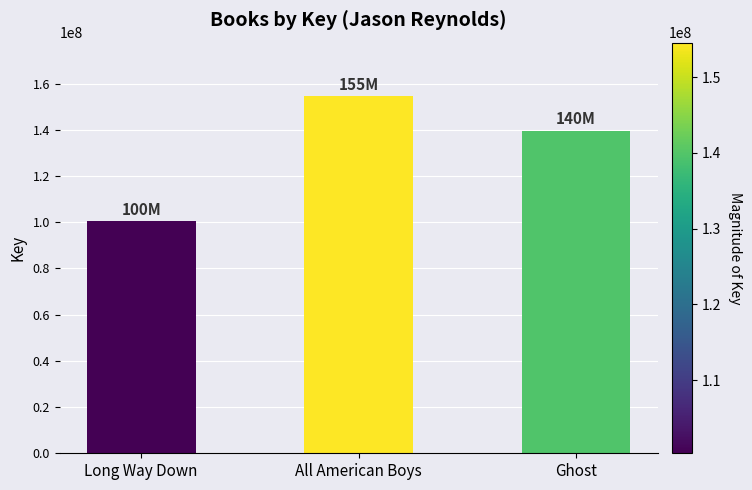

Reading left to right, extract all data points from this chart.

100356512	154558184	139631199